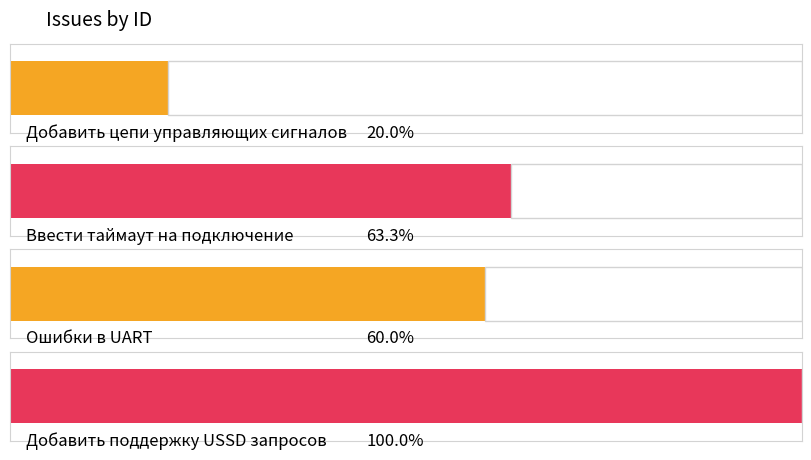

Which category has the lowest value across all series?

Добавить цепи управляющих сигналов